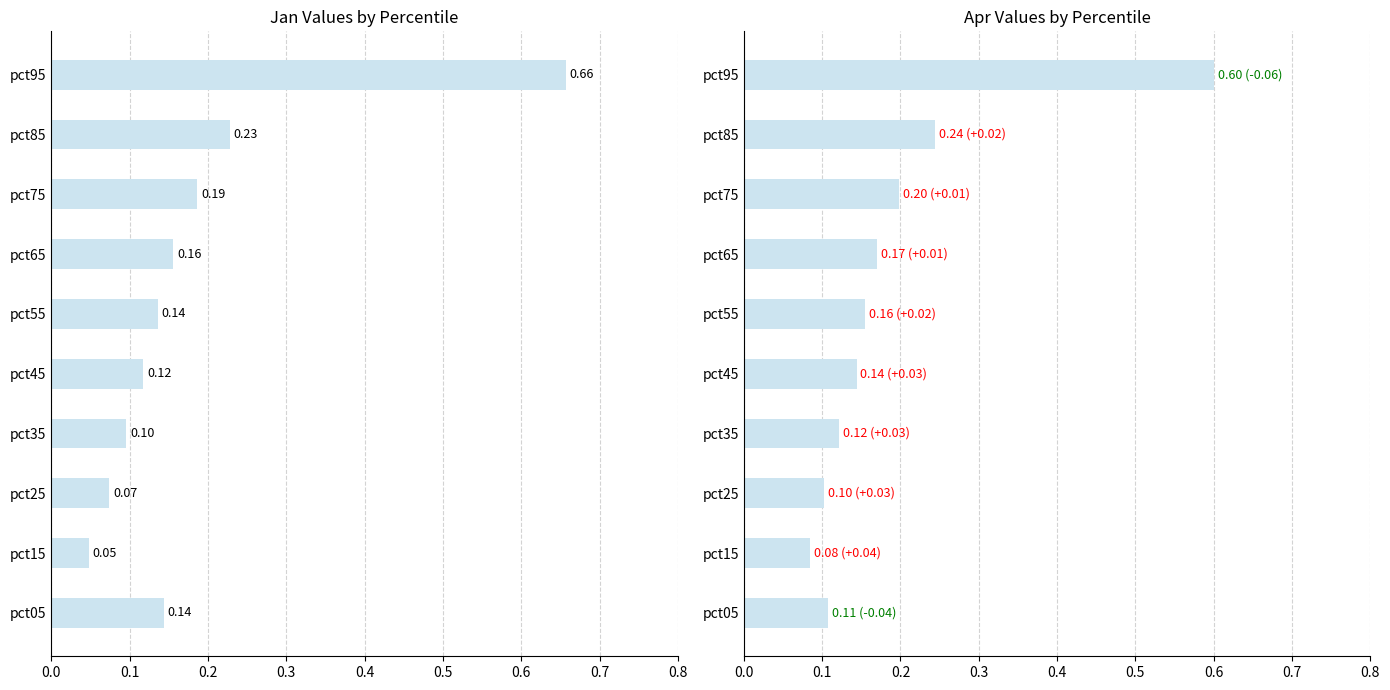

Which series has the largest total across all categories?

Apr